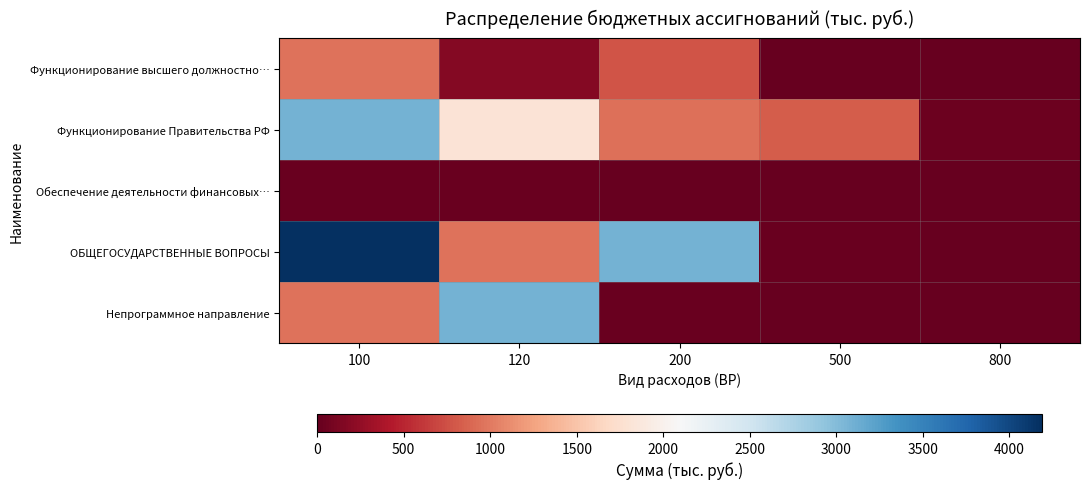

Which series has the largest range (max minus min)?

ОБЩЕГОСУДАРСТВЕННЫЕ ВОПРОСЫ